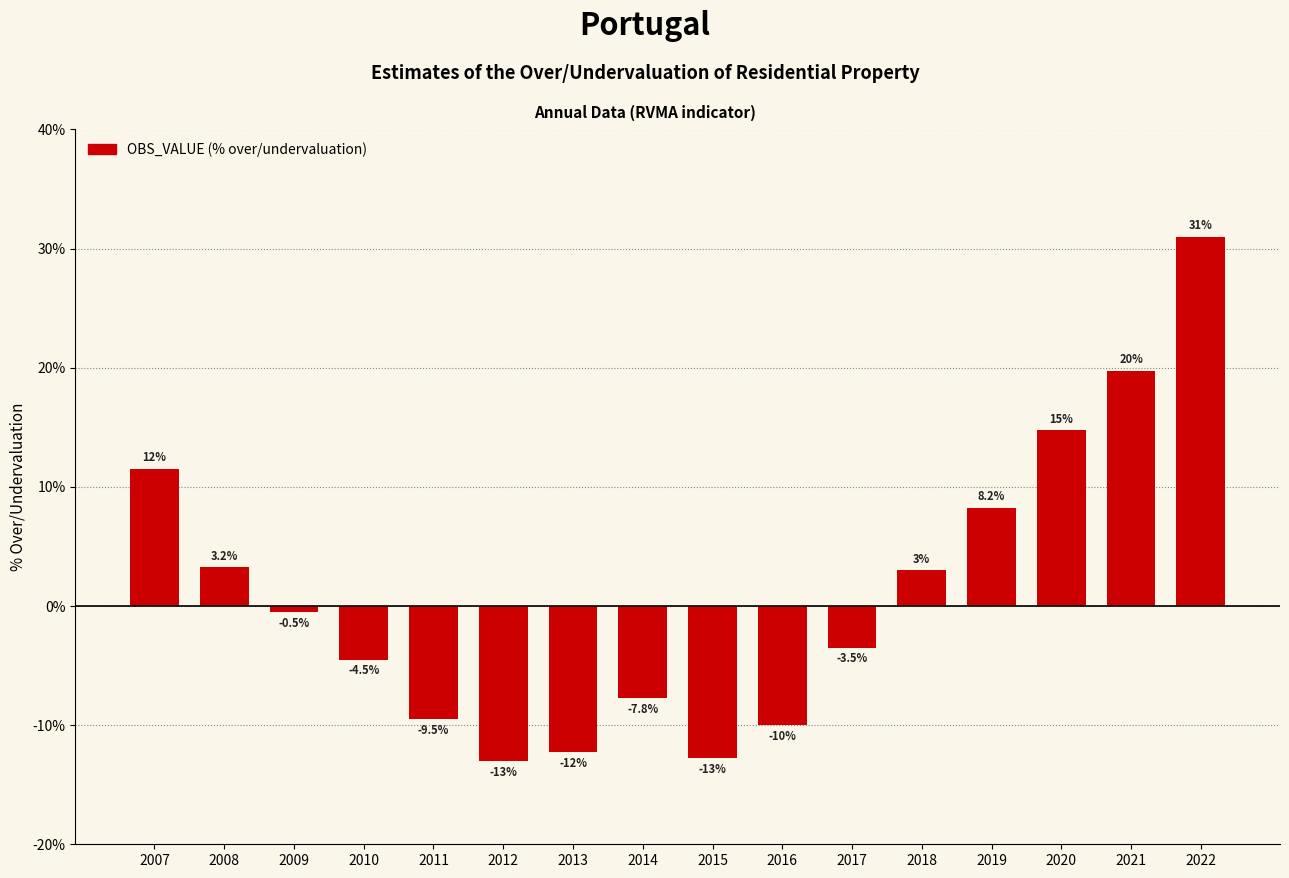

Between 2021 and 2022, which is larger?

2022